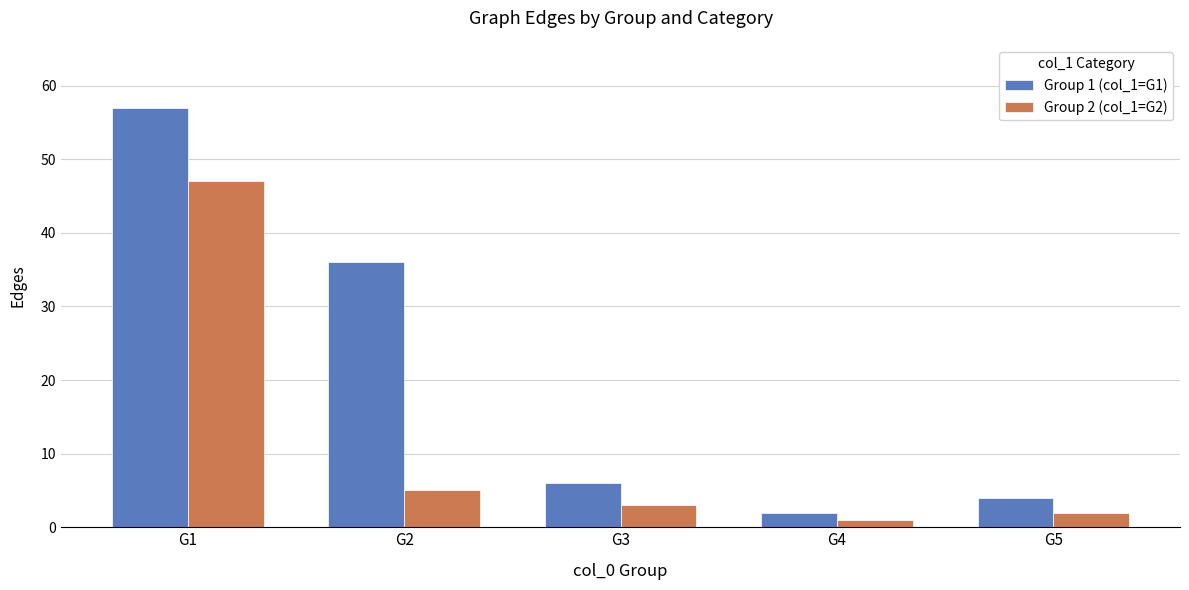

What is the maximum value shown in the chart?

57